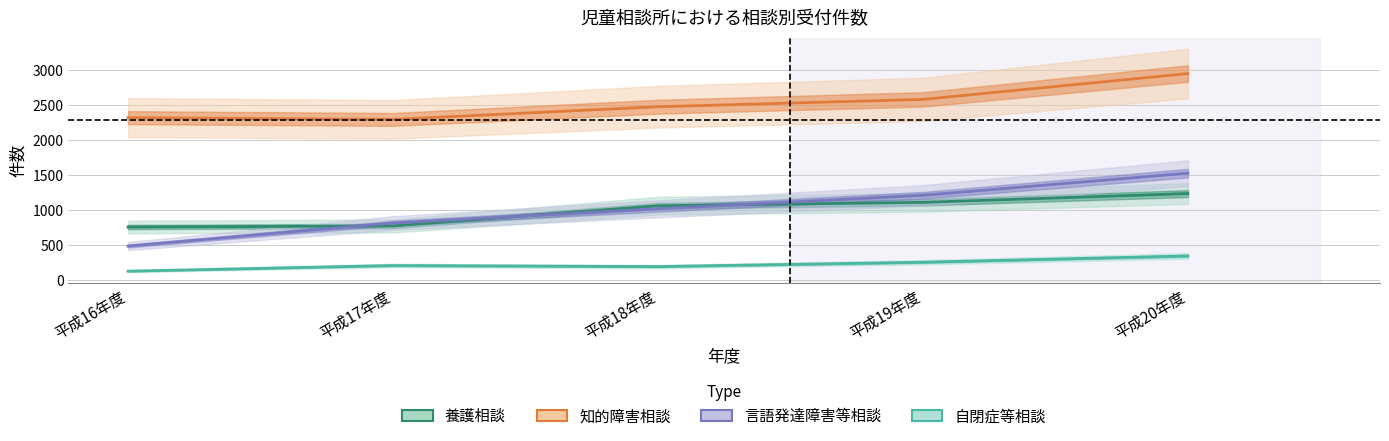

How many distinct data groups are displayed?

4